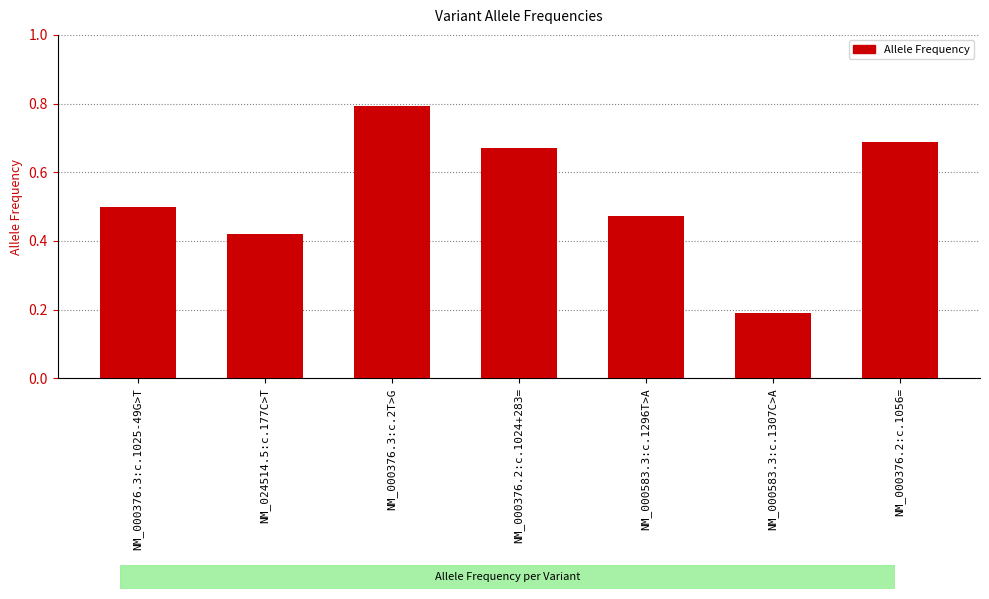

Rank the categories by value from lowest to highest.

NM_000583.3:c.1307C>A, NM_024514.5:c.177C>T, NM_000583.3:c.1296T>A, NM_000376.3:c.1025-49G>T, NM_000376.2:c.1024+283=, NM_000376.2:c.1056=, NM_000376.3:c.2T>G